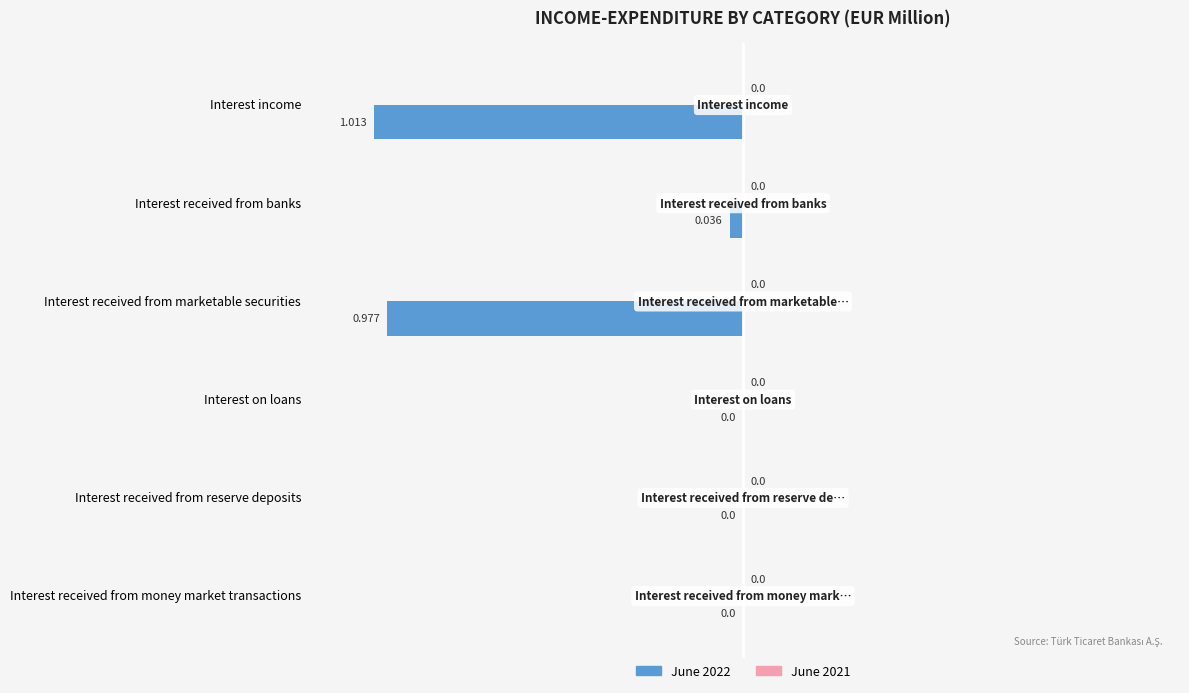

Between Interest received from banks and Interest received from marketable securities, which is larger?

Interest received from banks